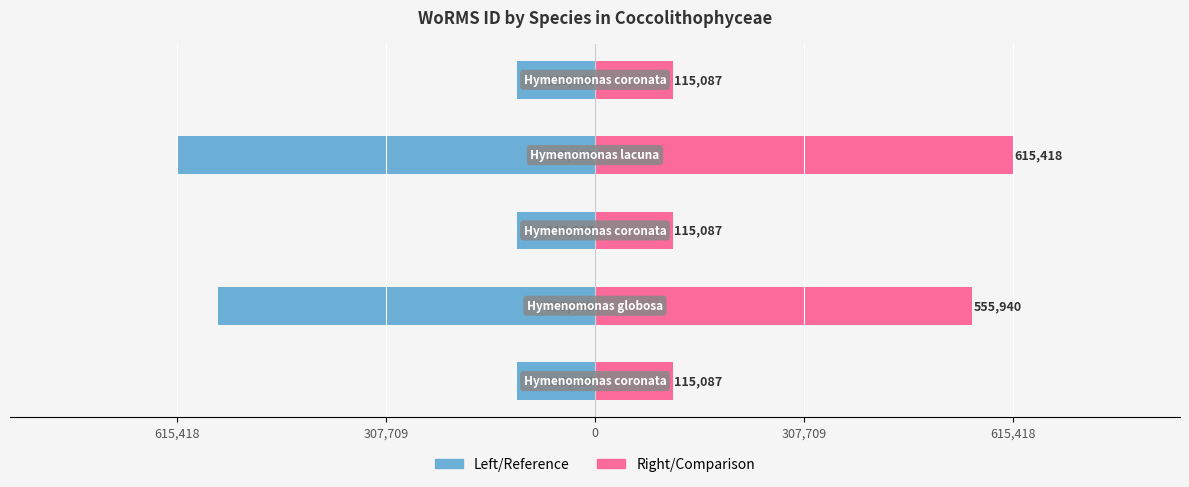

Are the bars grouped side by side (vs. stacked)?

Yes